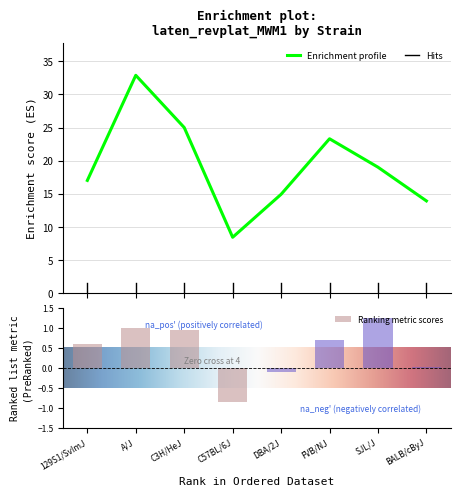

What is the highest value of the Enrichment profile series?

32.9